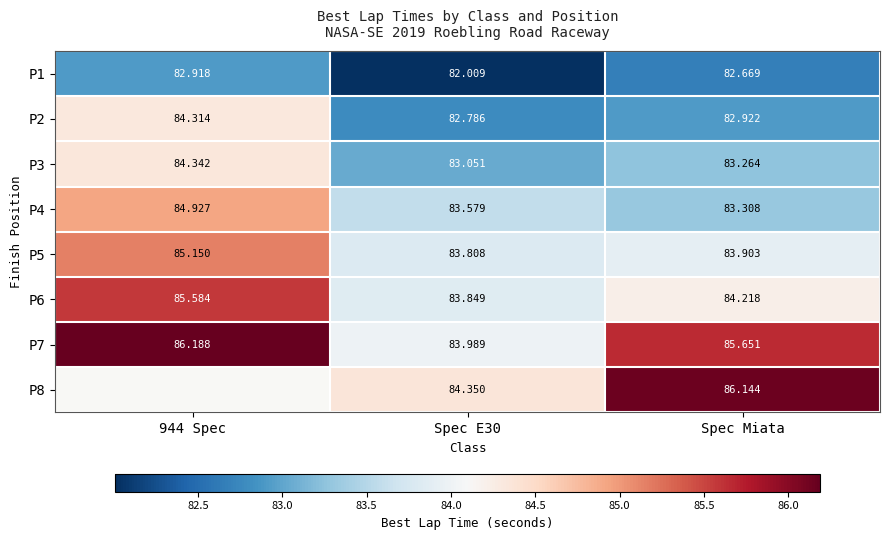

How many distinct data groups are displayed?

8